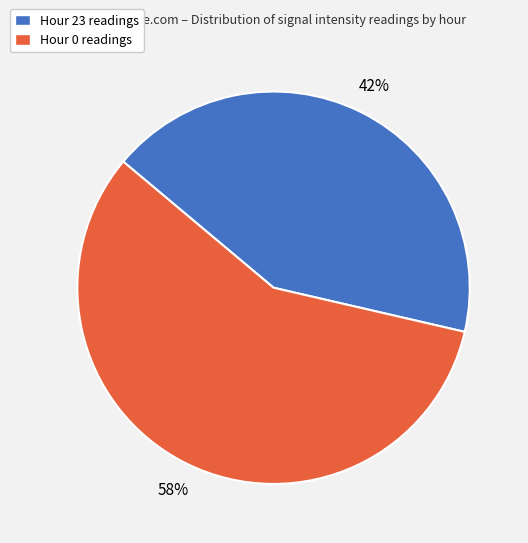

Between Hour 23 and Hour 0, which is larger?

Hour 0